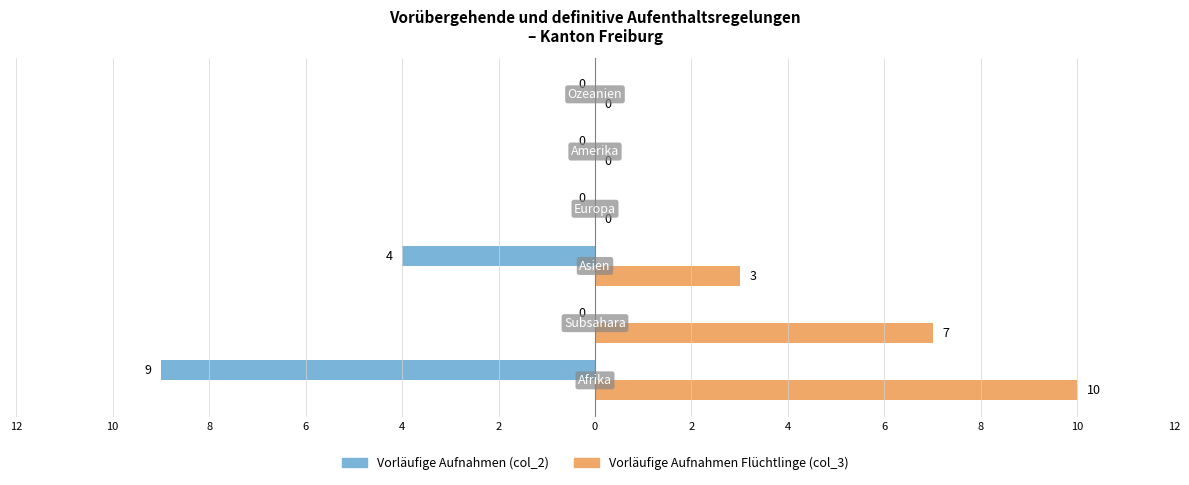

List the series in order of their peak value, lowest first.

Vorläufige Aufnahmen (col_2), Vorläufige Aufnahmen Flüchtlinge (col_3)